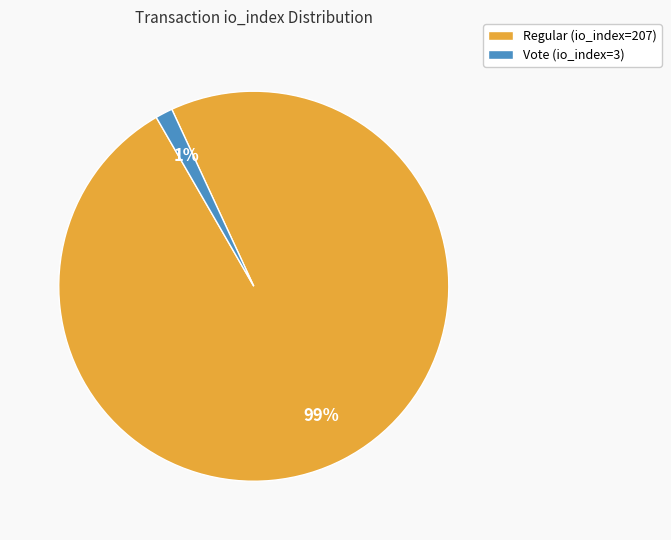

What is the smallest slice in the pie chart?

Vote (io_index=3)